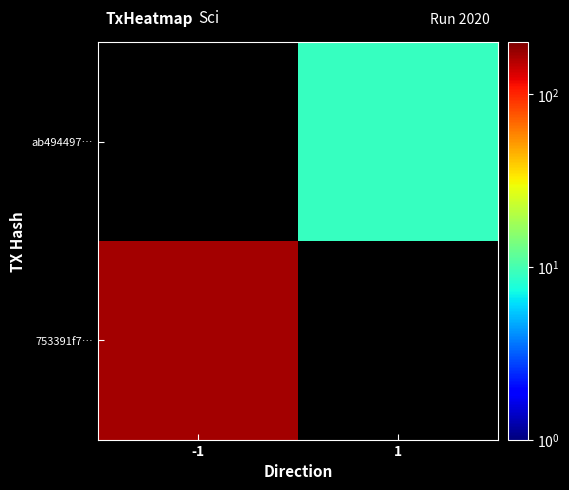

Rank the series by their maximum value, from lowest to highest.

753391f7…, ab494497…